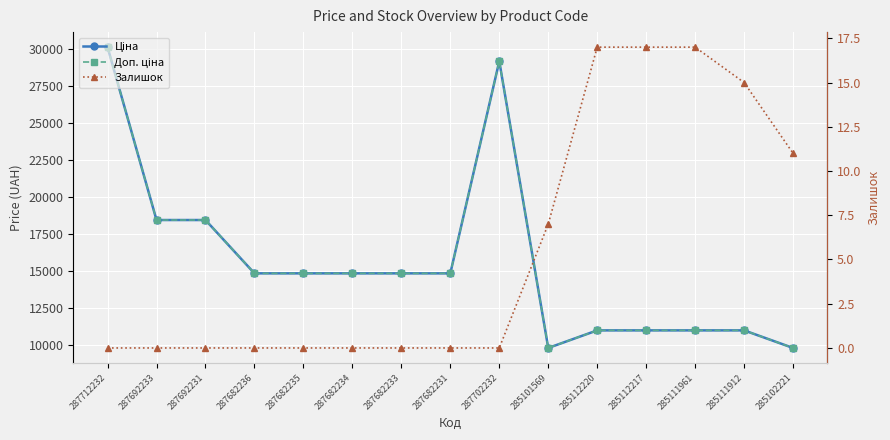

In Ціна, how many points are higher than both neighbors (excluding endpoints)?

1